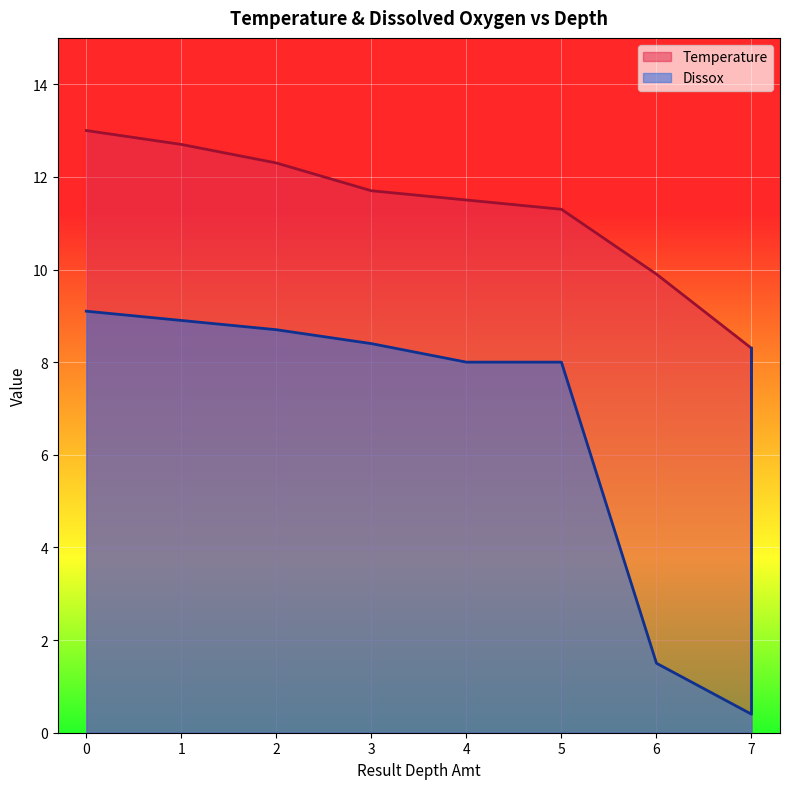

How many series are shown in this chart?

2